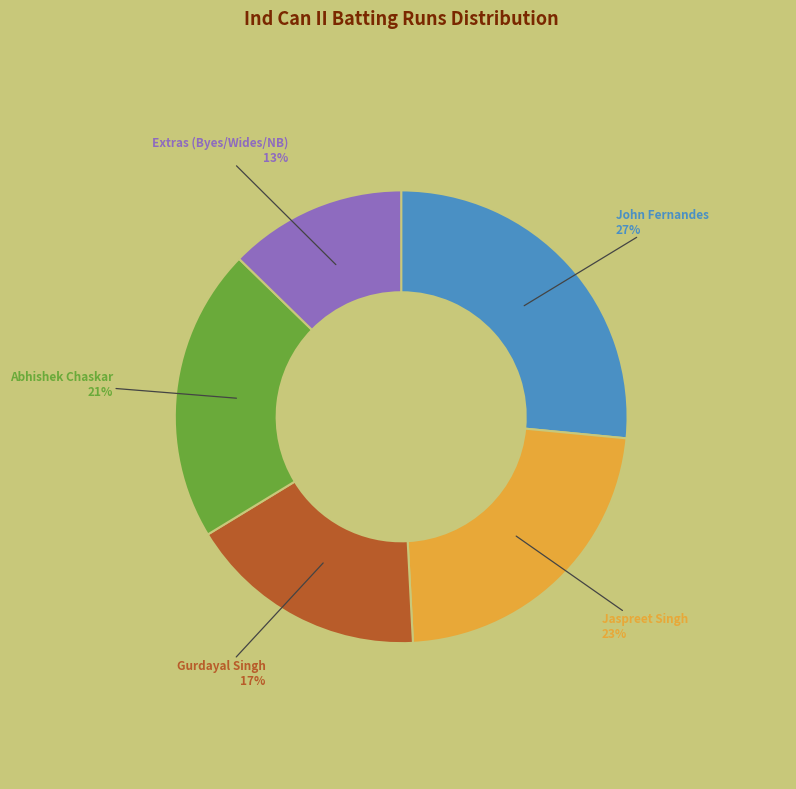

To the nearest percent, what is the average slice percentage?

20%